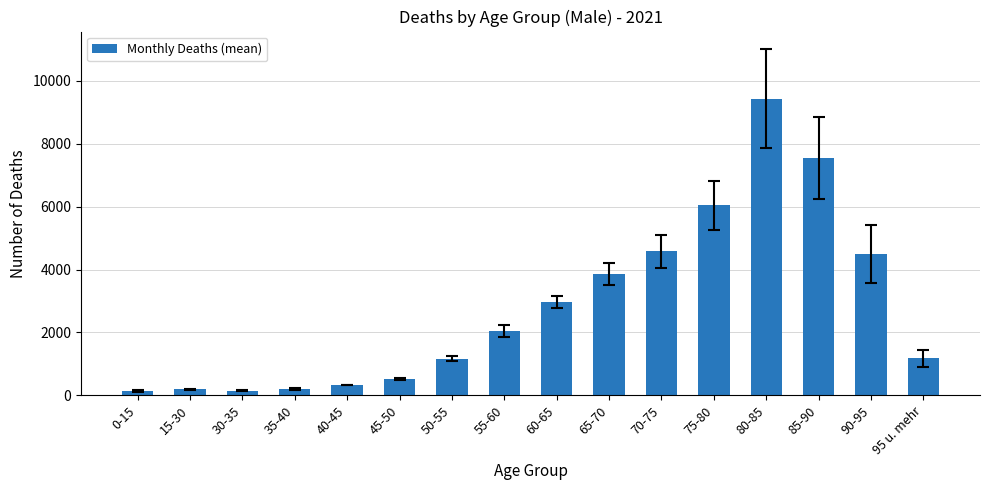

Is it true that the value at 60-65 is 2963.3?

True